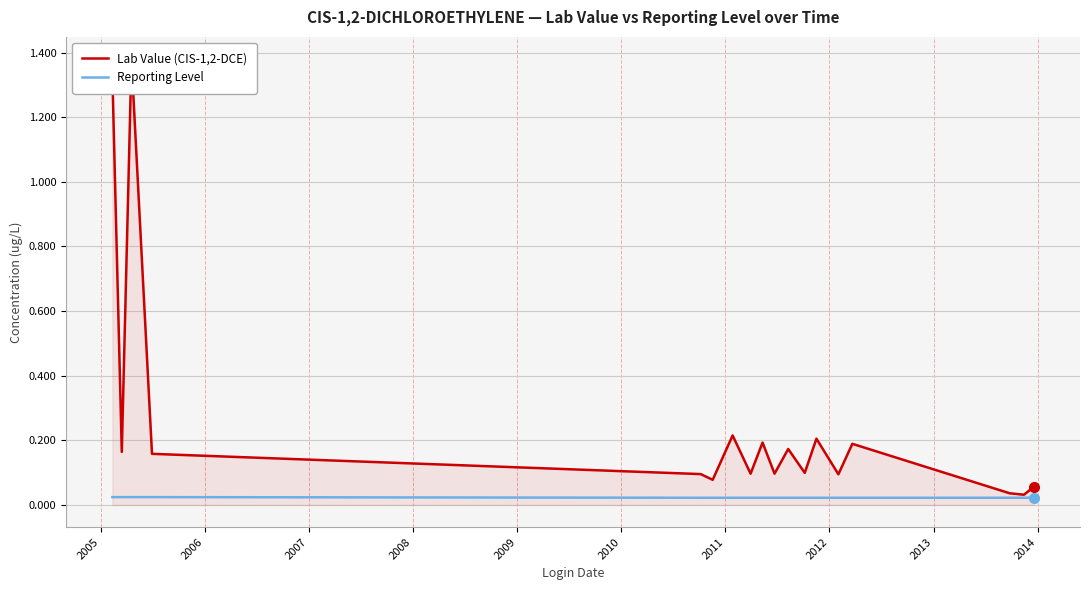

At 2014, list the series in order from smallest to largest.

Reporting Level, Lab Value (CIS-1,2-DCE)